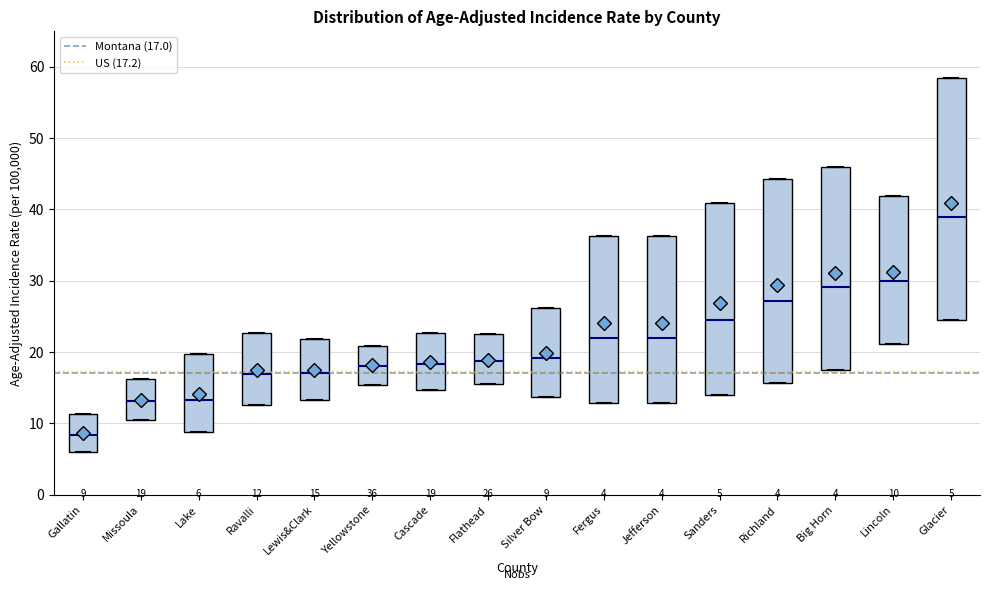

Which box's median line is the lowest?

Gallatin